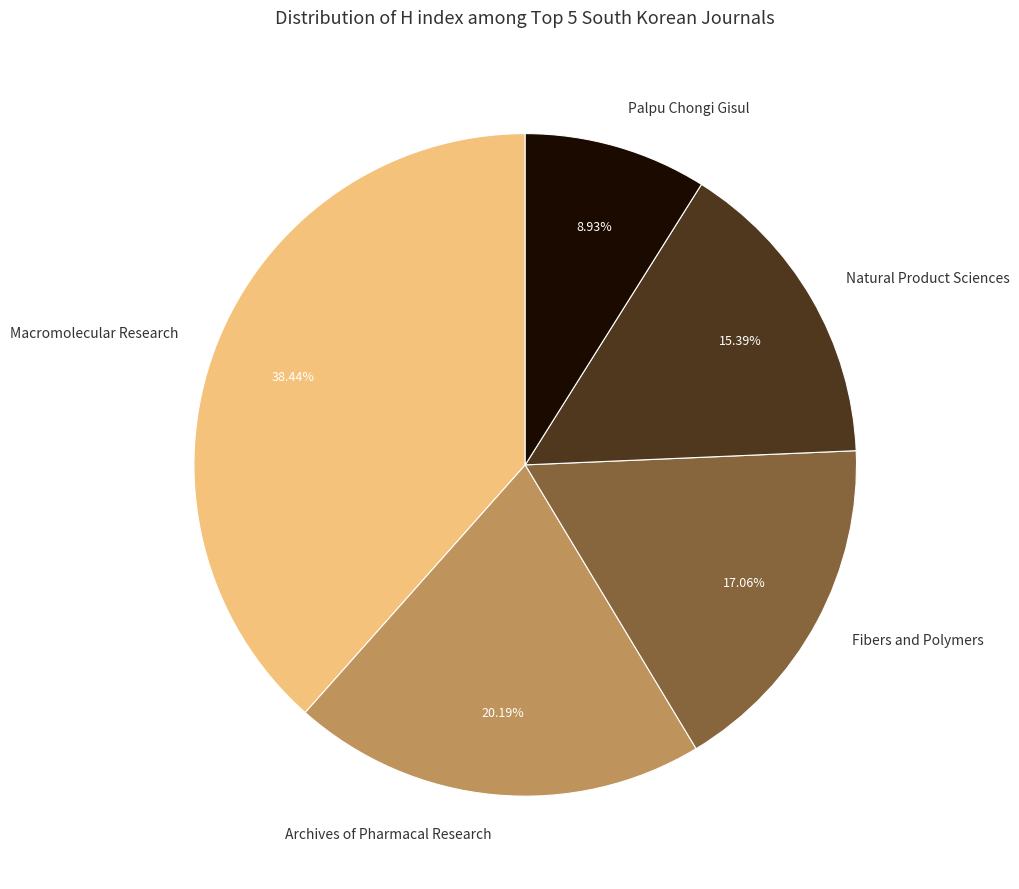

How many slices are in this pie chart?

5